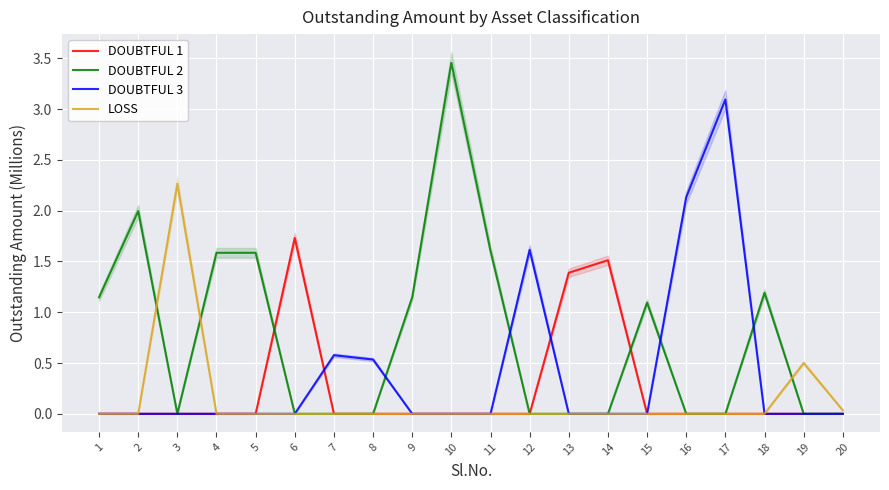

What is the sum of all DOUBTFUL 1 values?

4.6